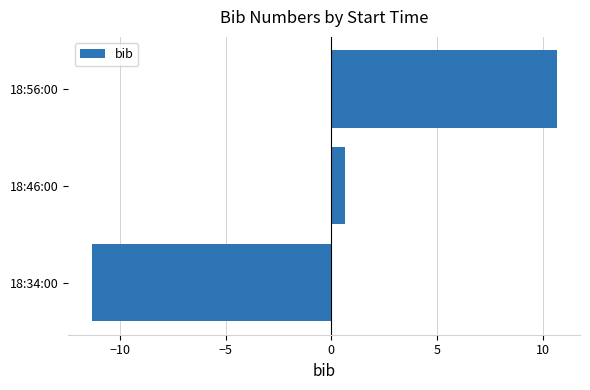

Between 18:34:00 and 18:56:00, which is larger?

18:56:00